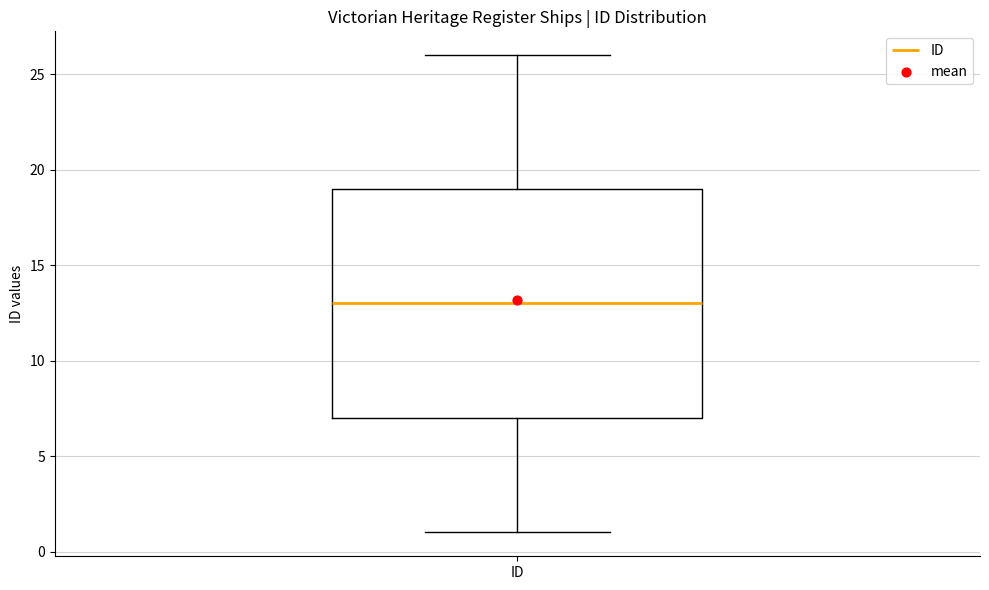

Transcribe this box plot: give where the median line is, the range the box spans, and where the two whiskers end, as read against the y-axis. The values are not printed on the chart, so give them approximately, as read against the axis.

median 13, box 7 to 19, whiskers 1 to 26